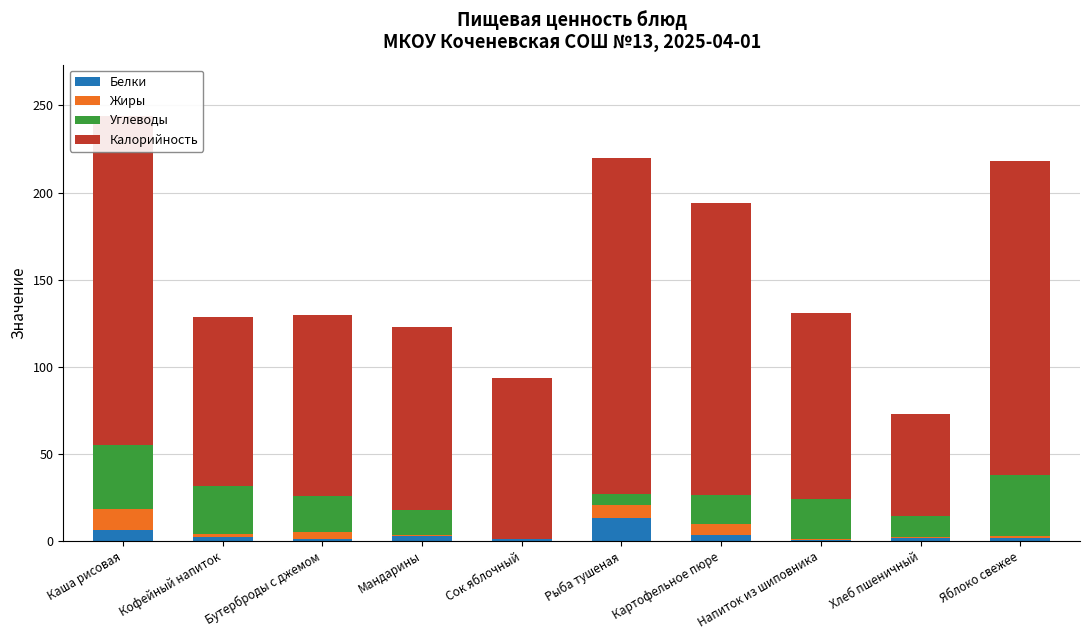

What is the maximum value for Белки?

13.3